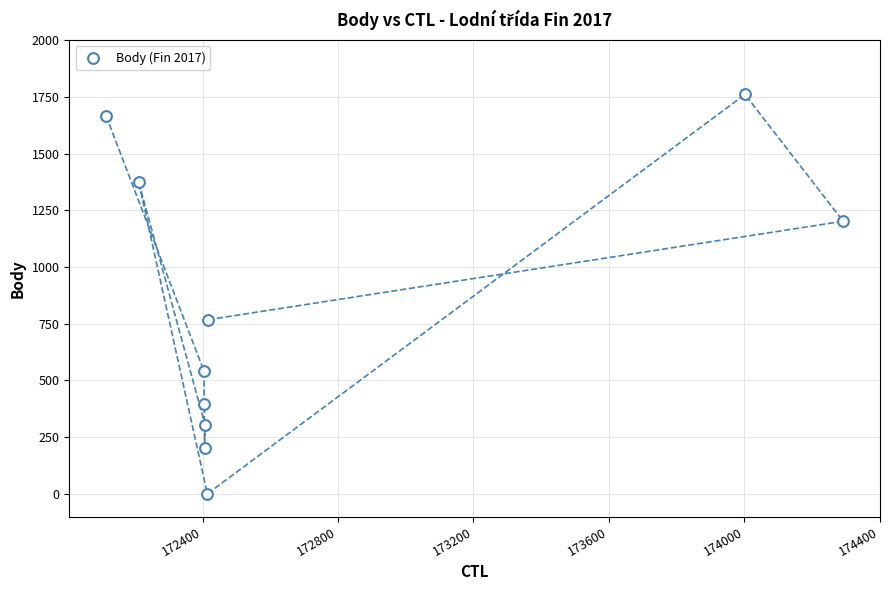

What Y value in the scatter plot is closest to 880?

768